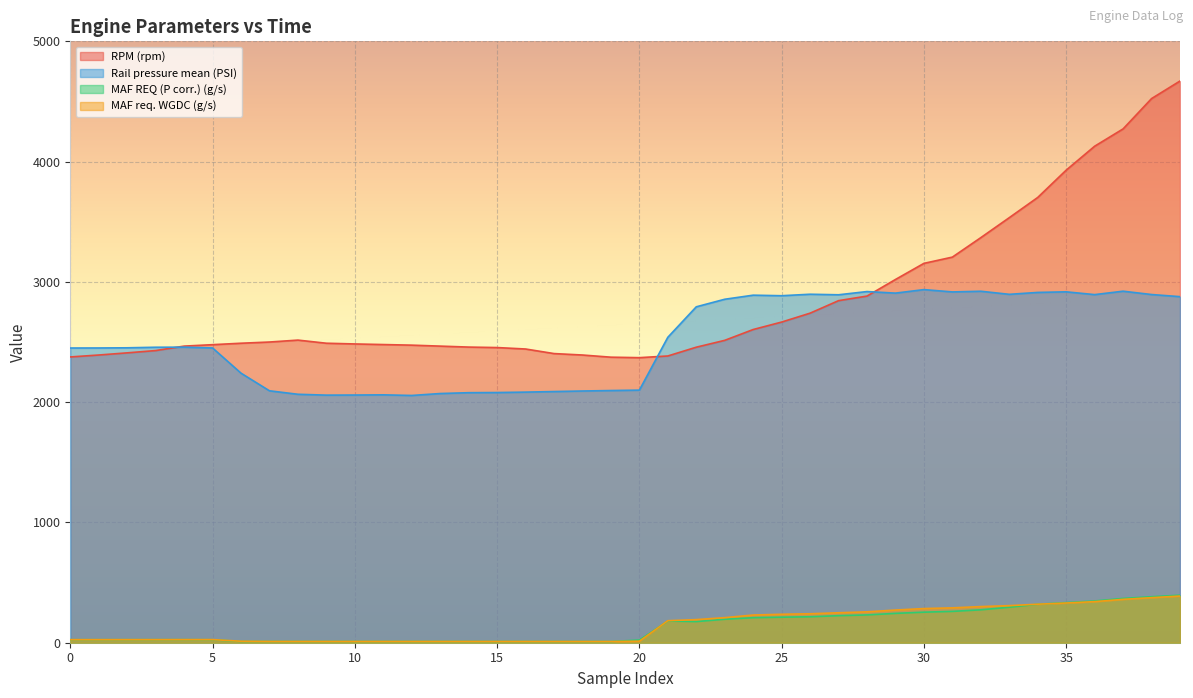

How many lines are shown in the chart?

4